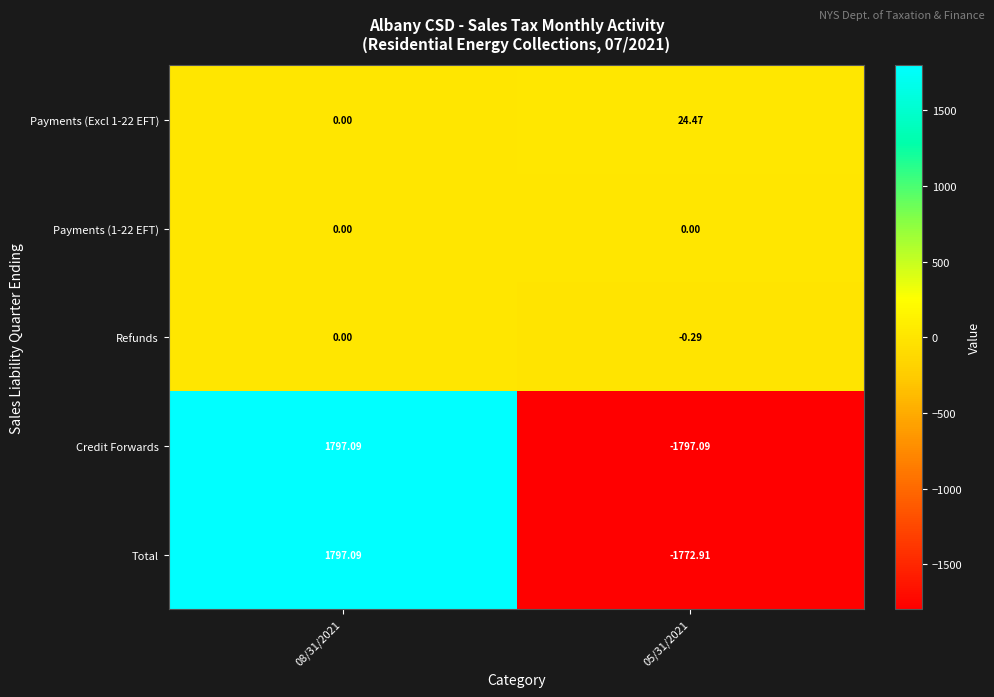

Is the value of Credit Forwards at 05/31/2021 greater than the value of Payments (Excl 1-22 EFT) at 05/31/2021?

No